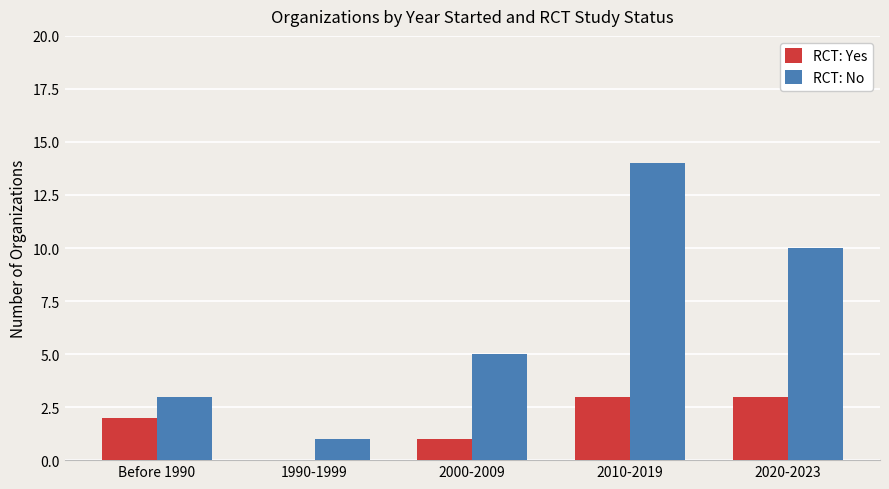

At which category is the sum across all series the highest?

2010-2019